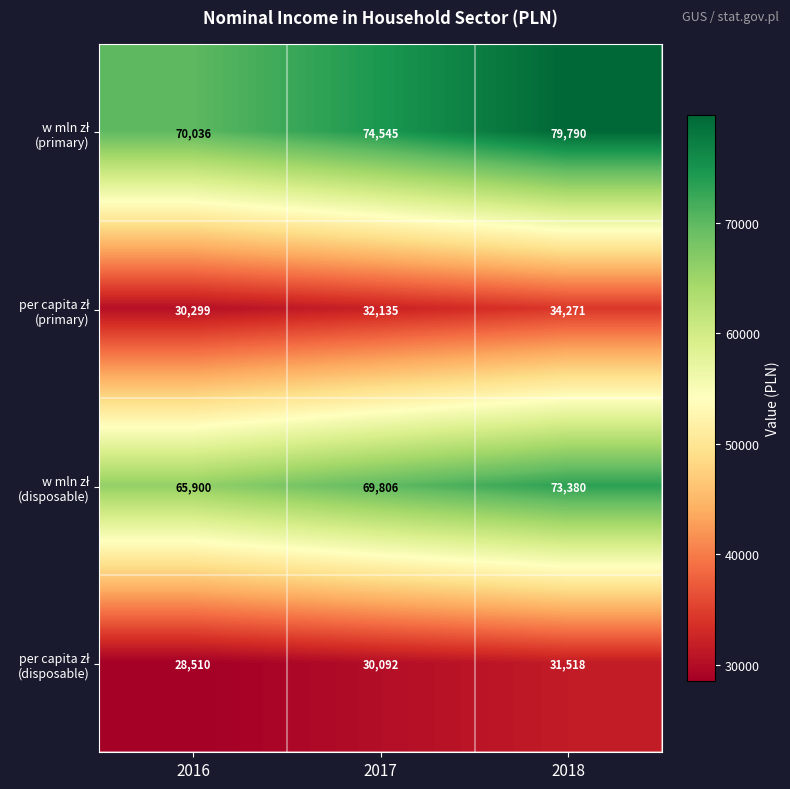

What is the spread (max minus min) of values at 2016?

41526